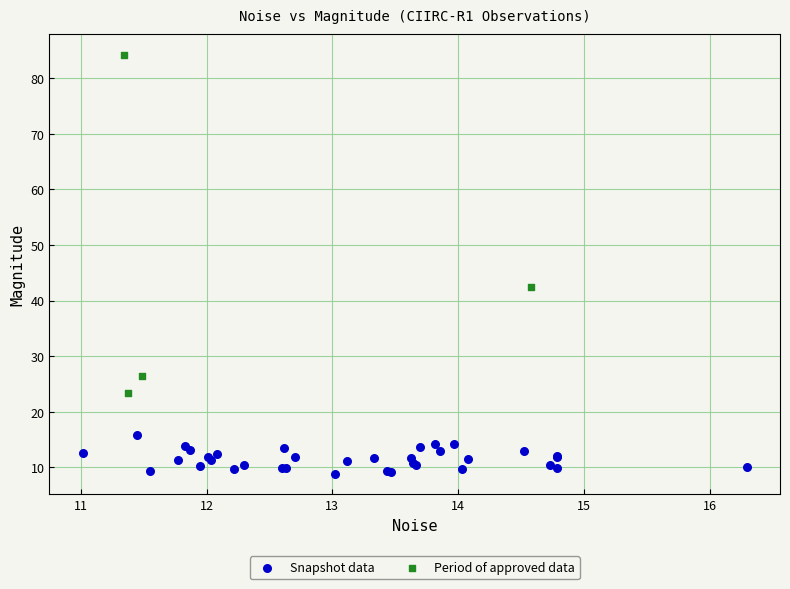

Which series has the widest spread of Y values?

Period of approved data